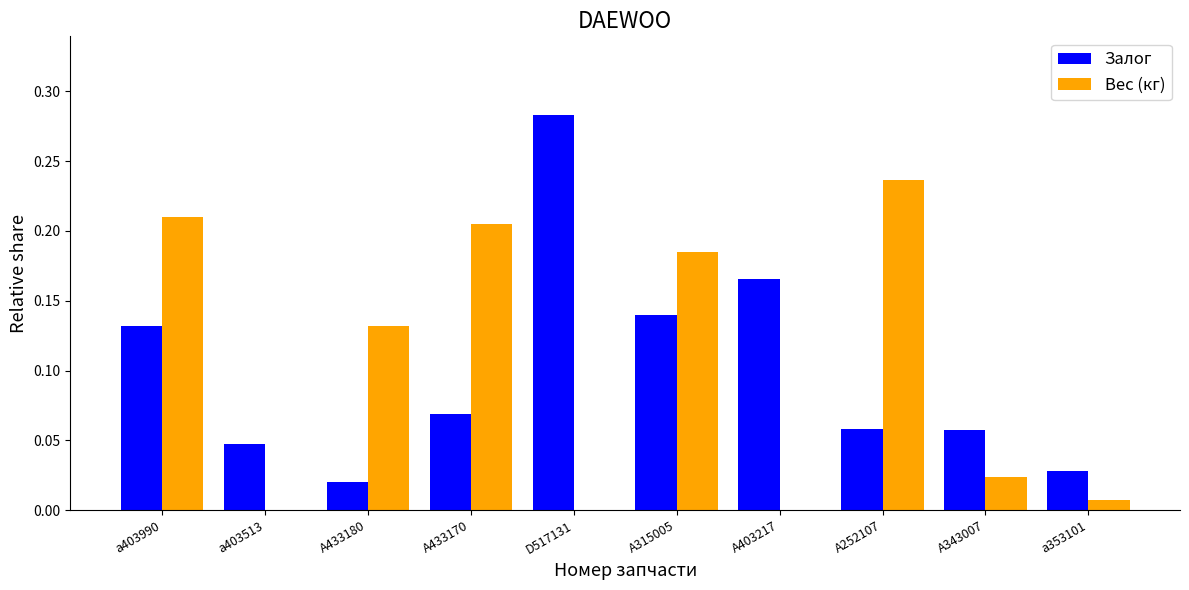

What are all the series names shown in the legend?

Залог, Вес (кг)